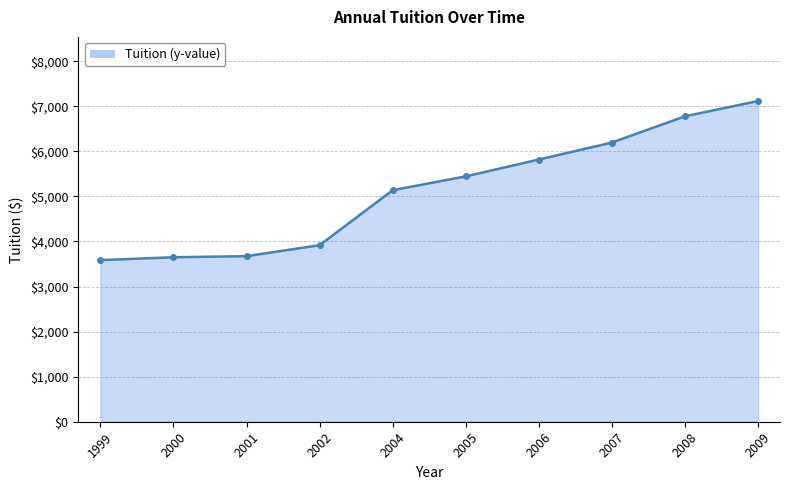

What is the sum of the values at 2000 and 1999?

7237